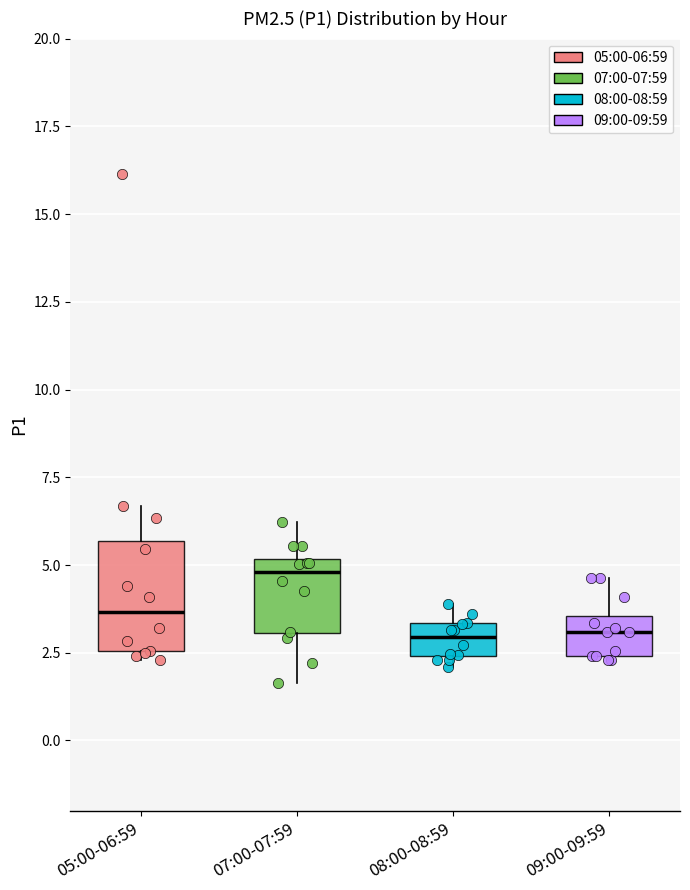

Where is the lower edge of the box for 07:00-07:59 on the y-axis? The values are not printed on the chart, so give them approximately, as read against the axis.

3.0